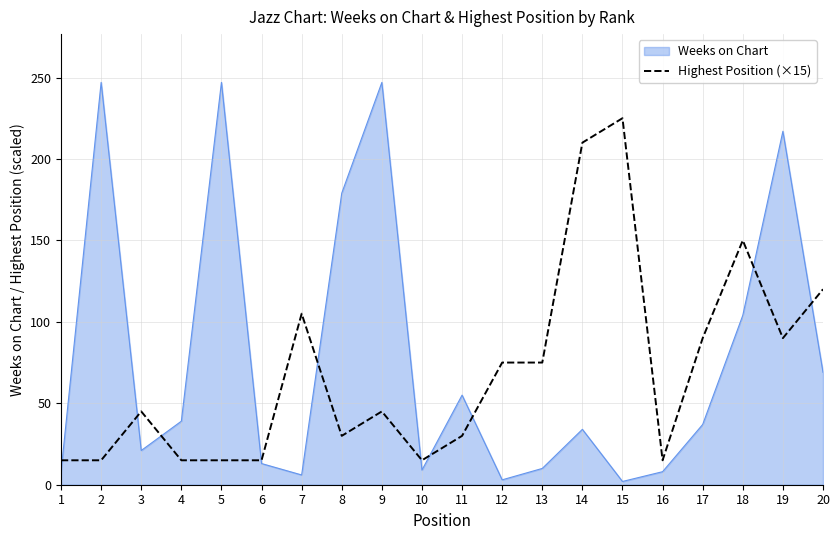

Which series has the largest range (max minus min)?

Weeks on Chart